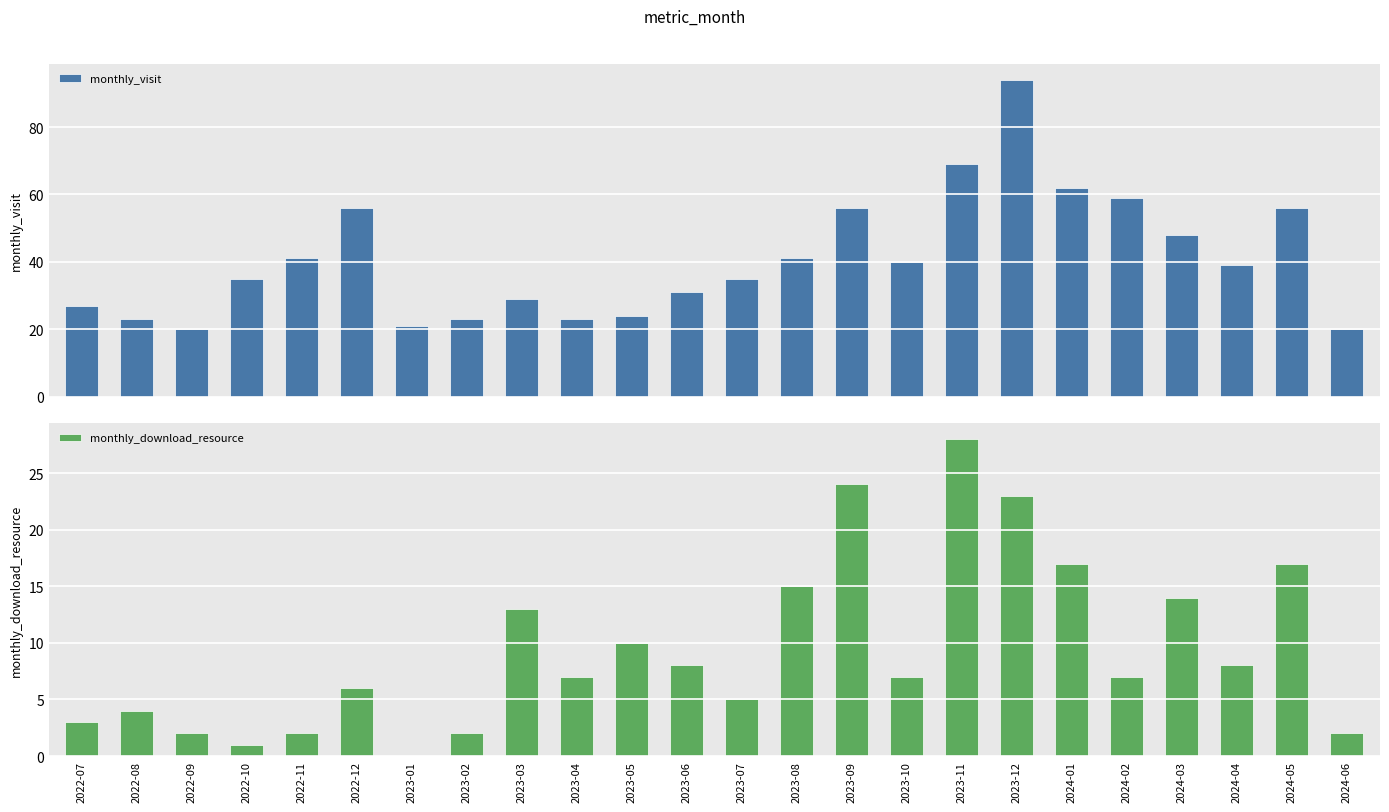

Which series has the widest spread of values?

monthly_visit